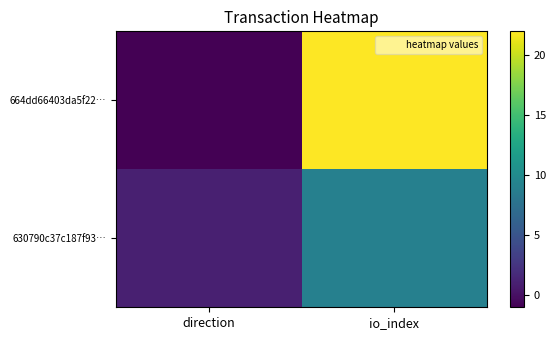

What is the greatest value displayed?

22